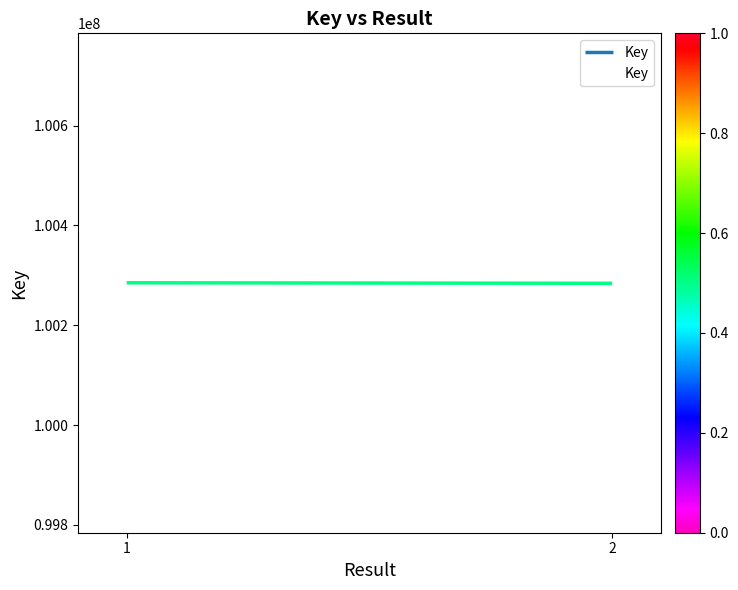

Reading left to right, what are all the values shown in this chart?

100285211	100284131